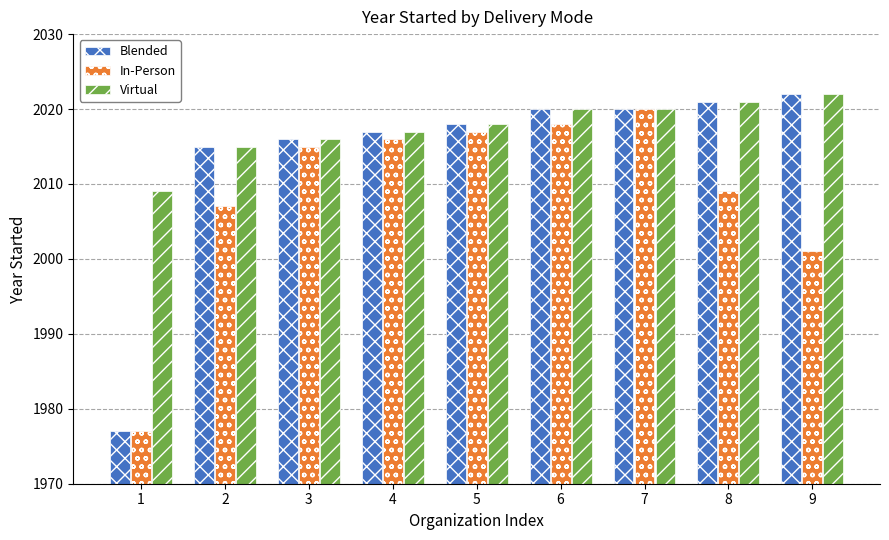

What is the difference between the Virtual values at 8 and 2?

6